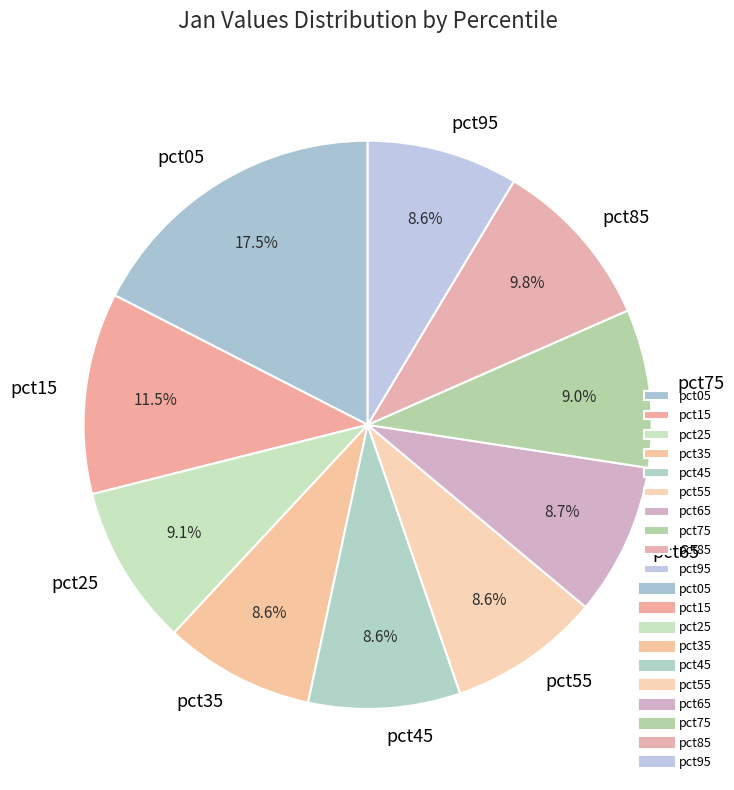

To the nearest percent, what portion does pct35 represent?

9%